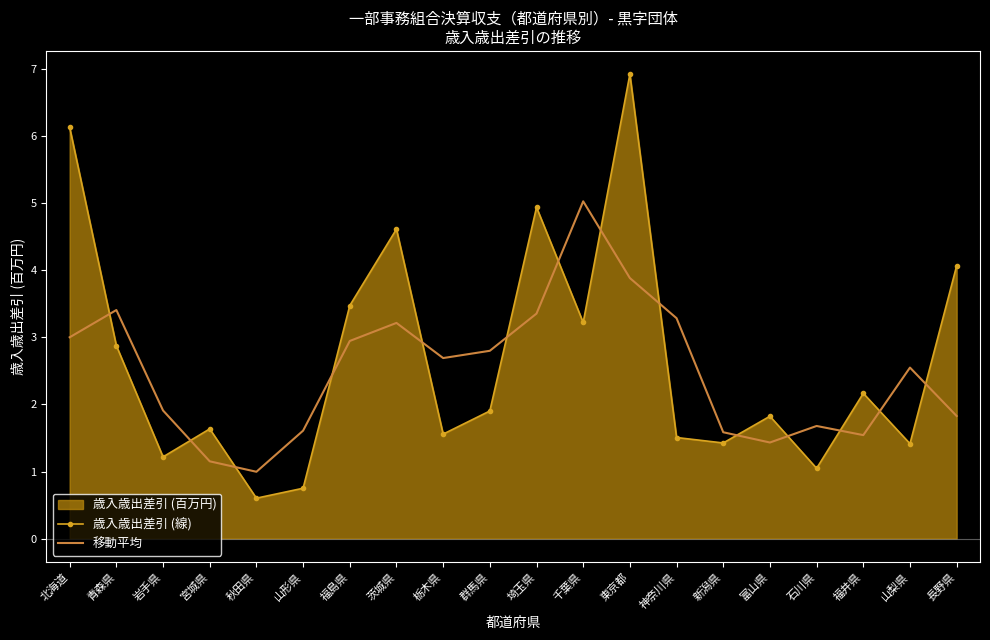

How many intersections are there between 歳入歳出差引 (線) and 移動平均?

14